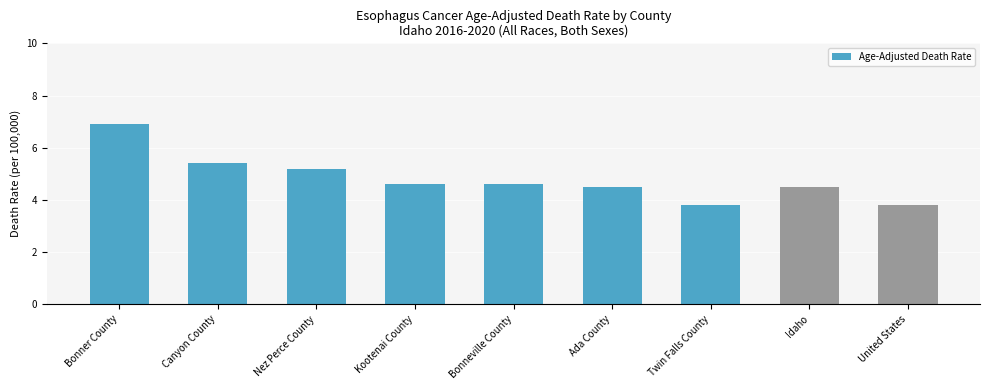

Reading left to right, extract all data points from this chart.

Bonner County=6.9	Canyon County=5.4	Nez Perce County=5.2	Kootenai County=4.6	Bonneville County=4.6	Ada County=4.5	Twin Falls County=3.8	Idaho=4.5	United States=3.8